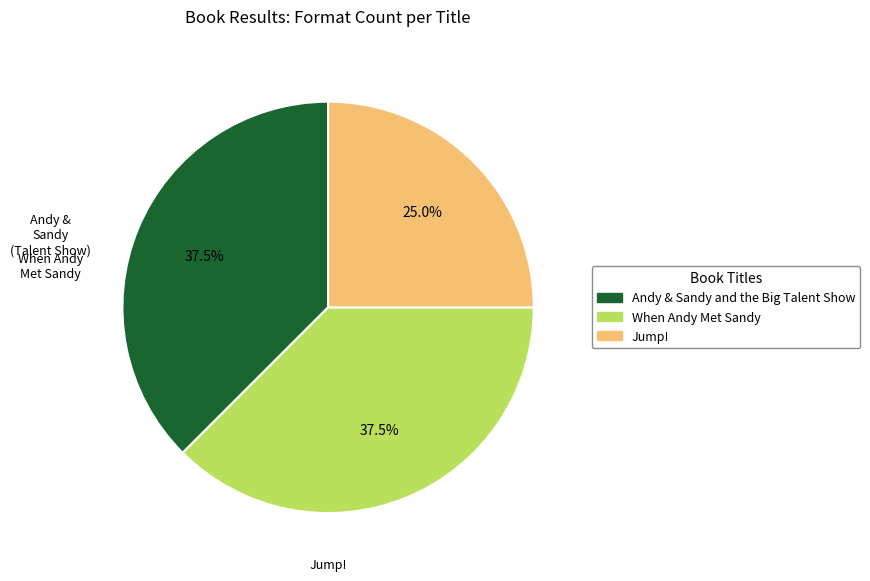

How many slices are in this pie chart?

3